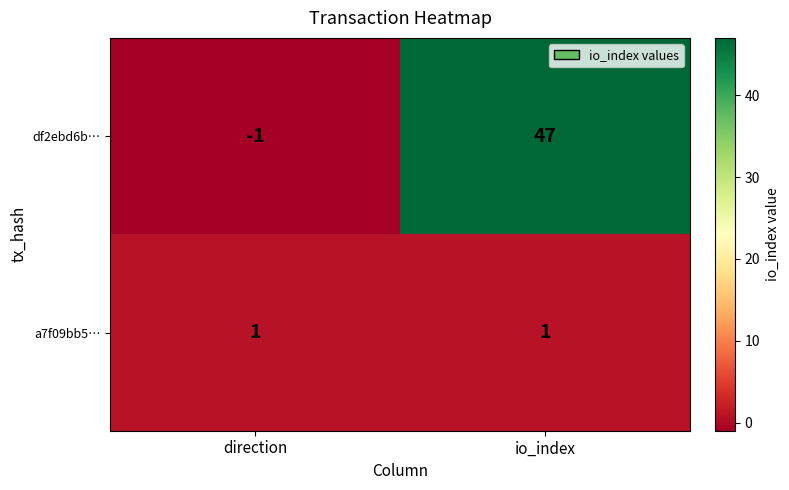

List the labels in order of df2ebd6b… value, smallest first.

direction, io_index